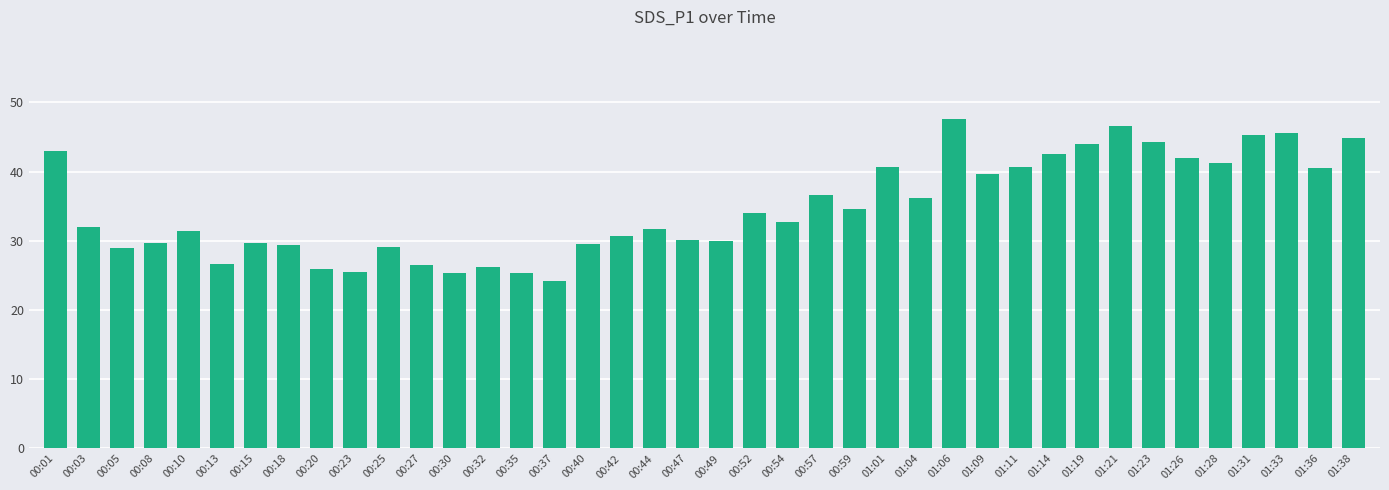

What is the difference between the values at 01:36 and 00:13?

14.0